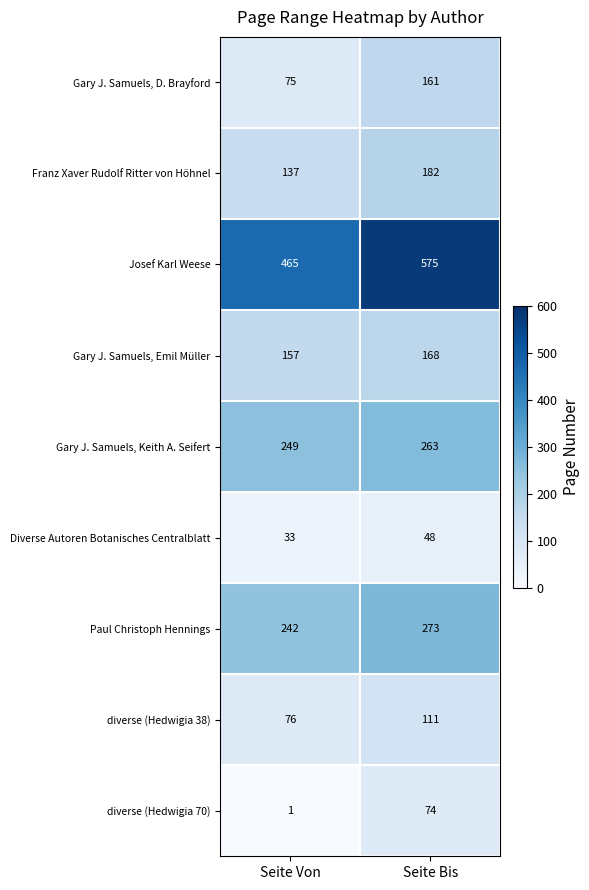

What is the difference between the highest and lowest values at Seite Bis?

527